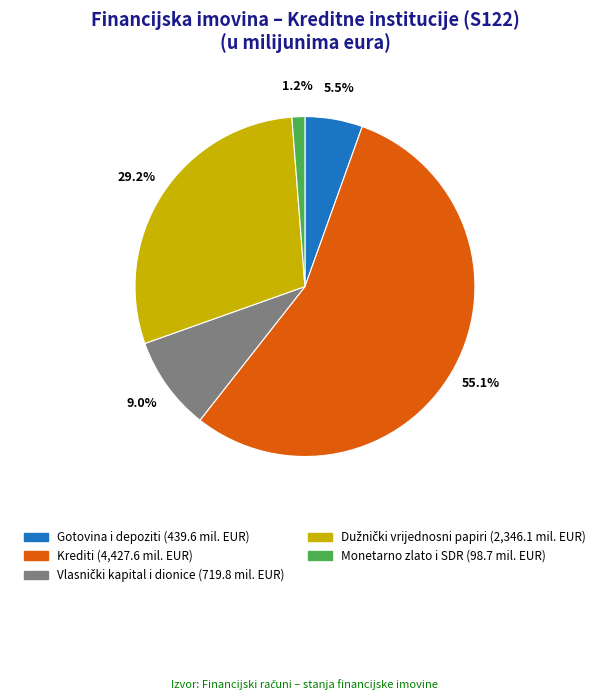

Is there a majority slice in this chart?

Yes